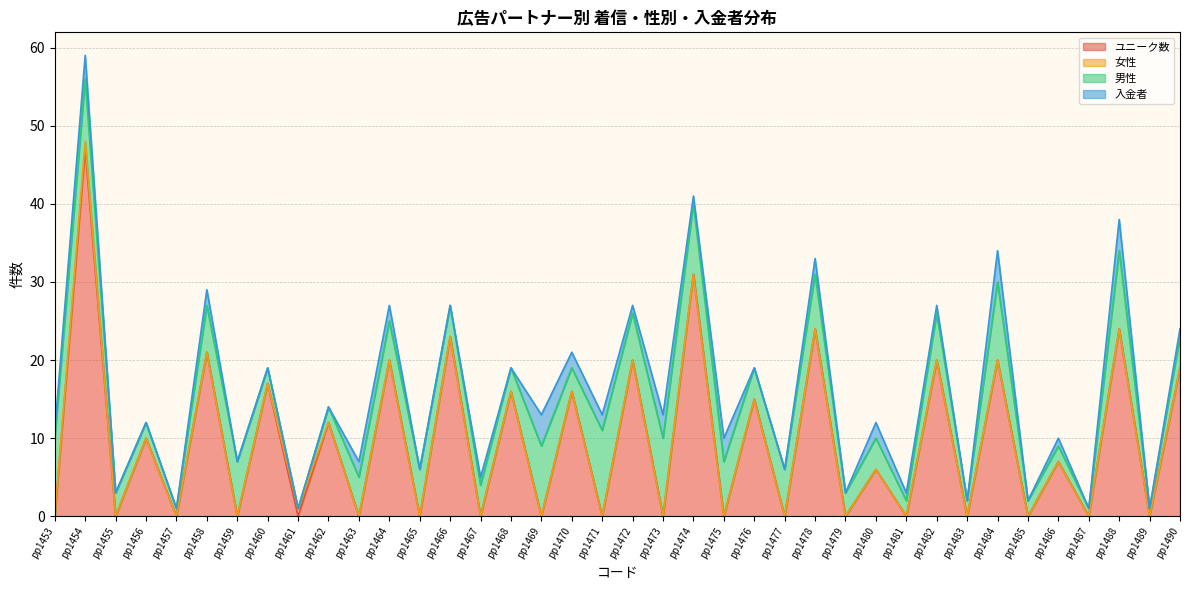

What value does the 男性 series have at pp1482, to the nearest 10?

10